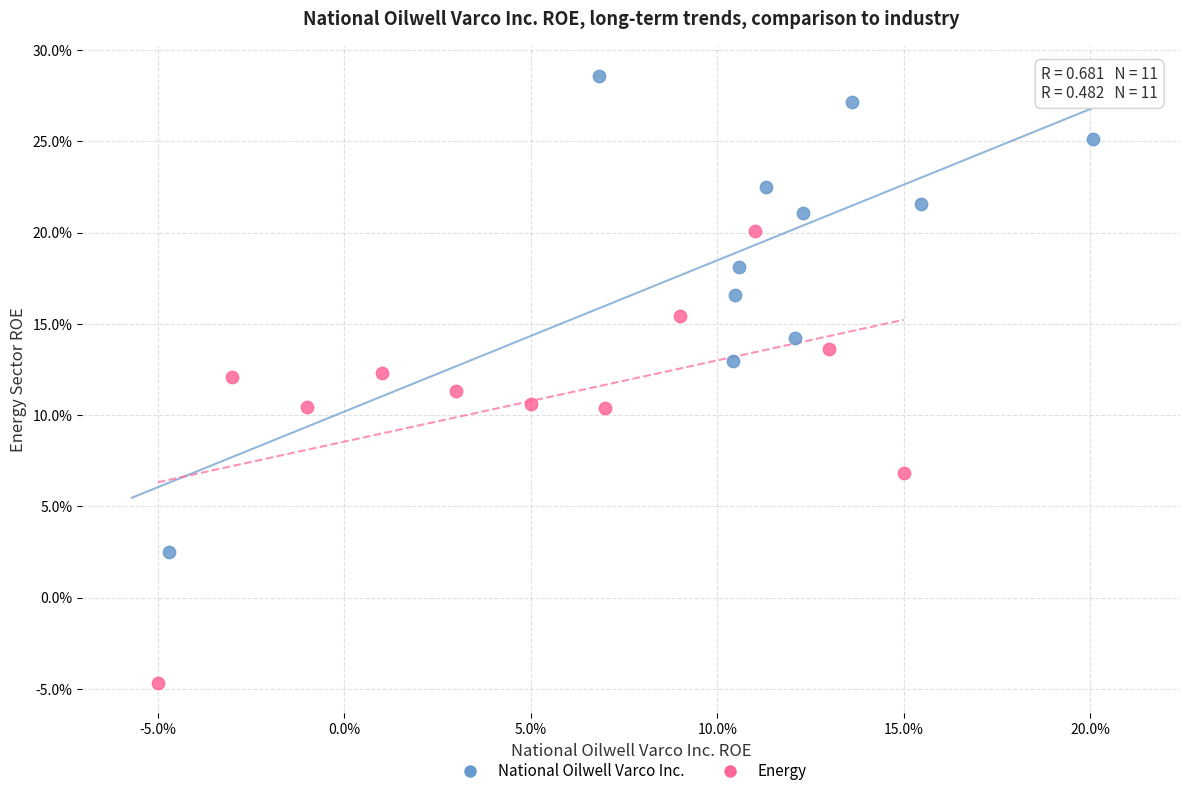

What are all the series names shown in the legend?

National Oilwell Varco Inc., Energy